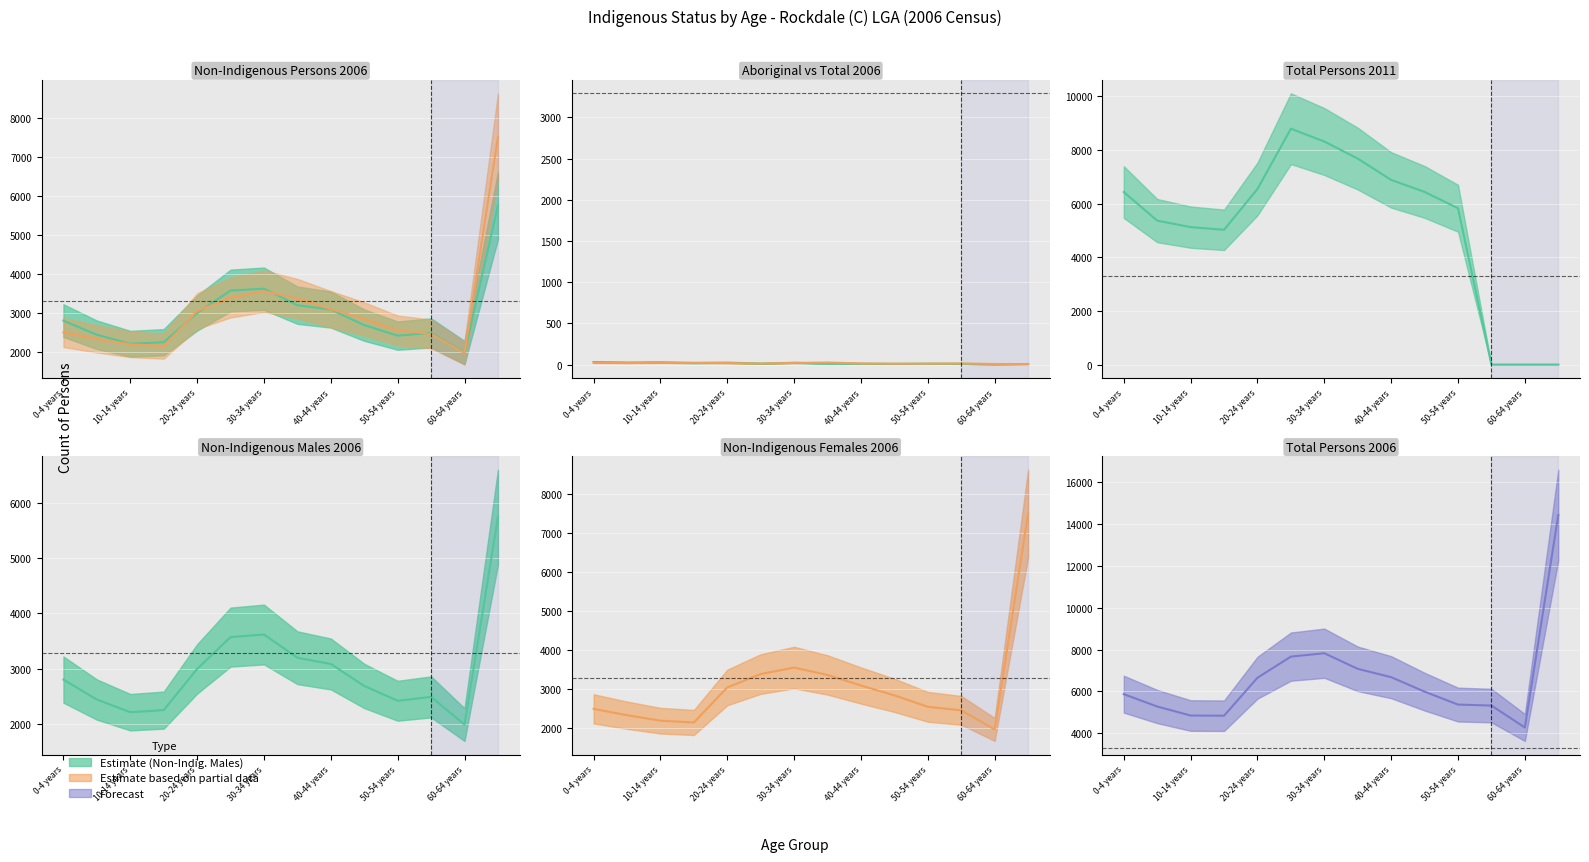

At which label does Aboriginal Males 2006 (line) first exceed 12?

0-4 years